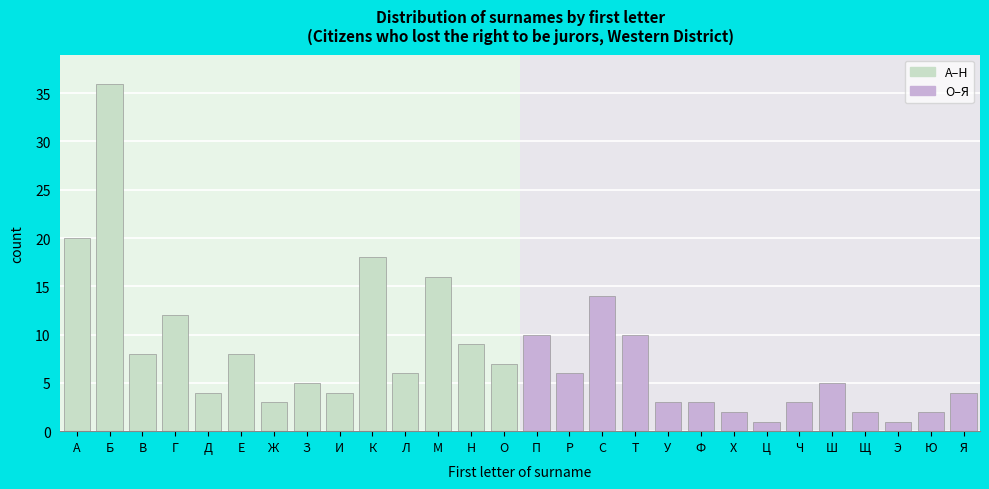

Reading right to left, what are all the values shown in this chart?

Я=4	Ю=2	Э=1	Щ=2	Ш=5	Ч=3	Ц=1	Х=2	Ф=3	У=3	Т=10	С=14	Р=6	П=10	О=7	Н=9	М=16	Л=6	К=18	И=4	З=5	Ж=3	Е=8	Д=4	Г=12	В=8	Б=36	А=20